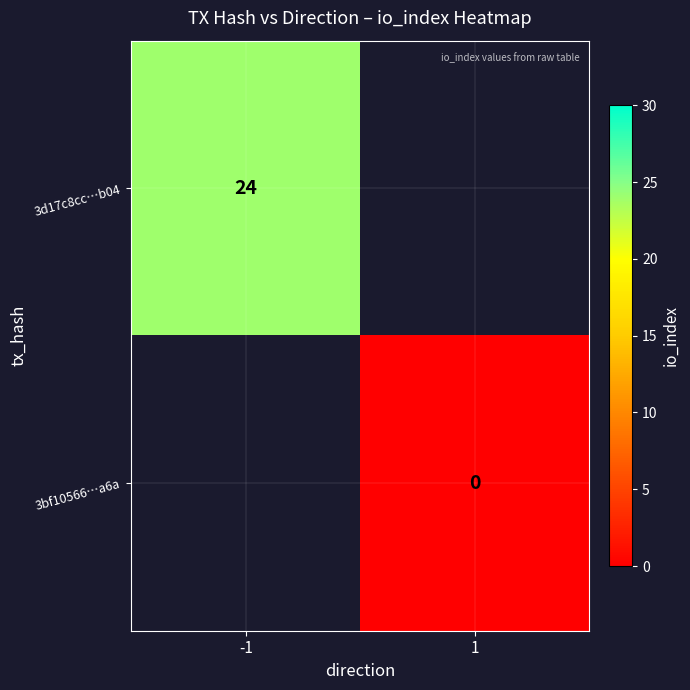

The 3d17c8cc…b04 series shows 24 at -1. True or false?

True